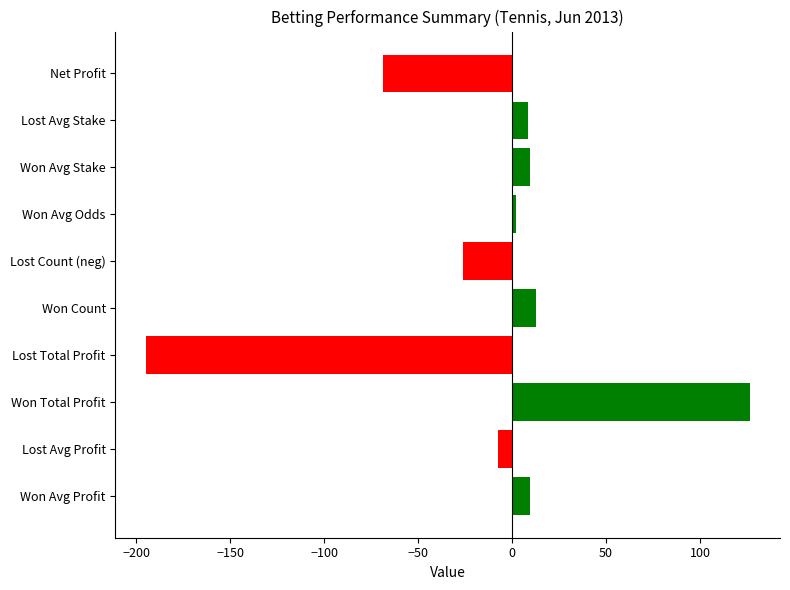

Read the value at Won Count.

13.0